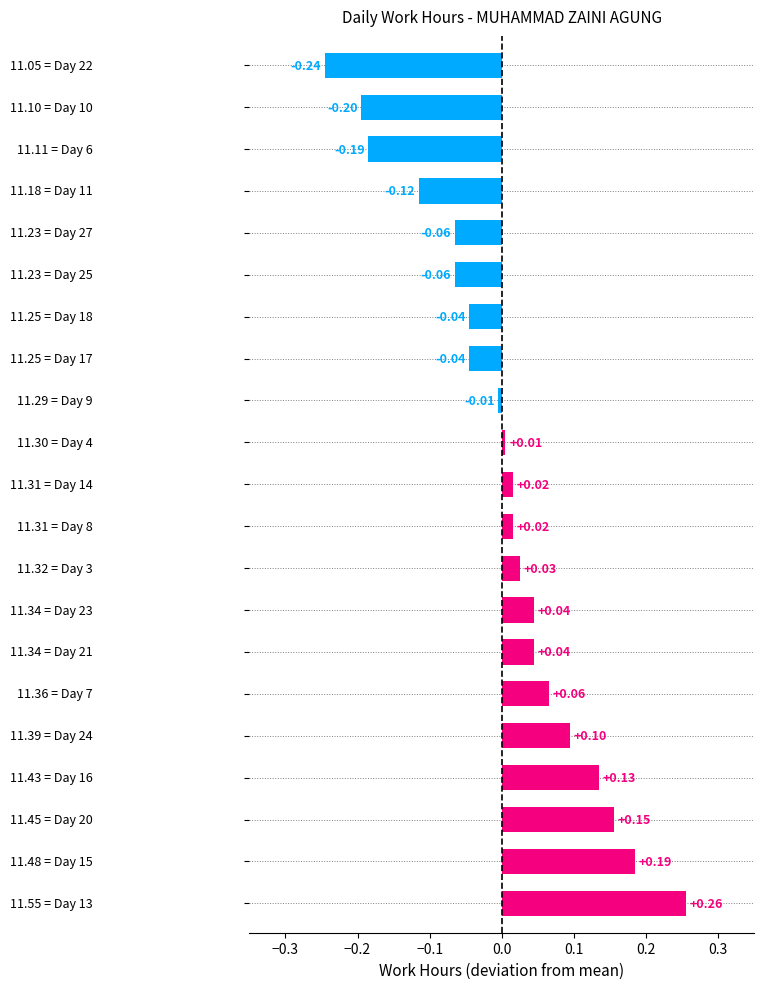

Are the bars horizontal?

Yes